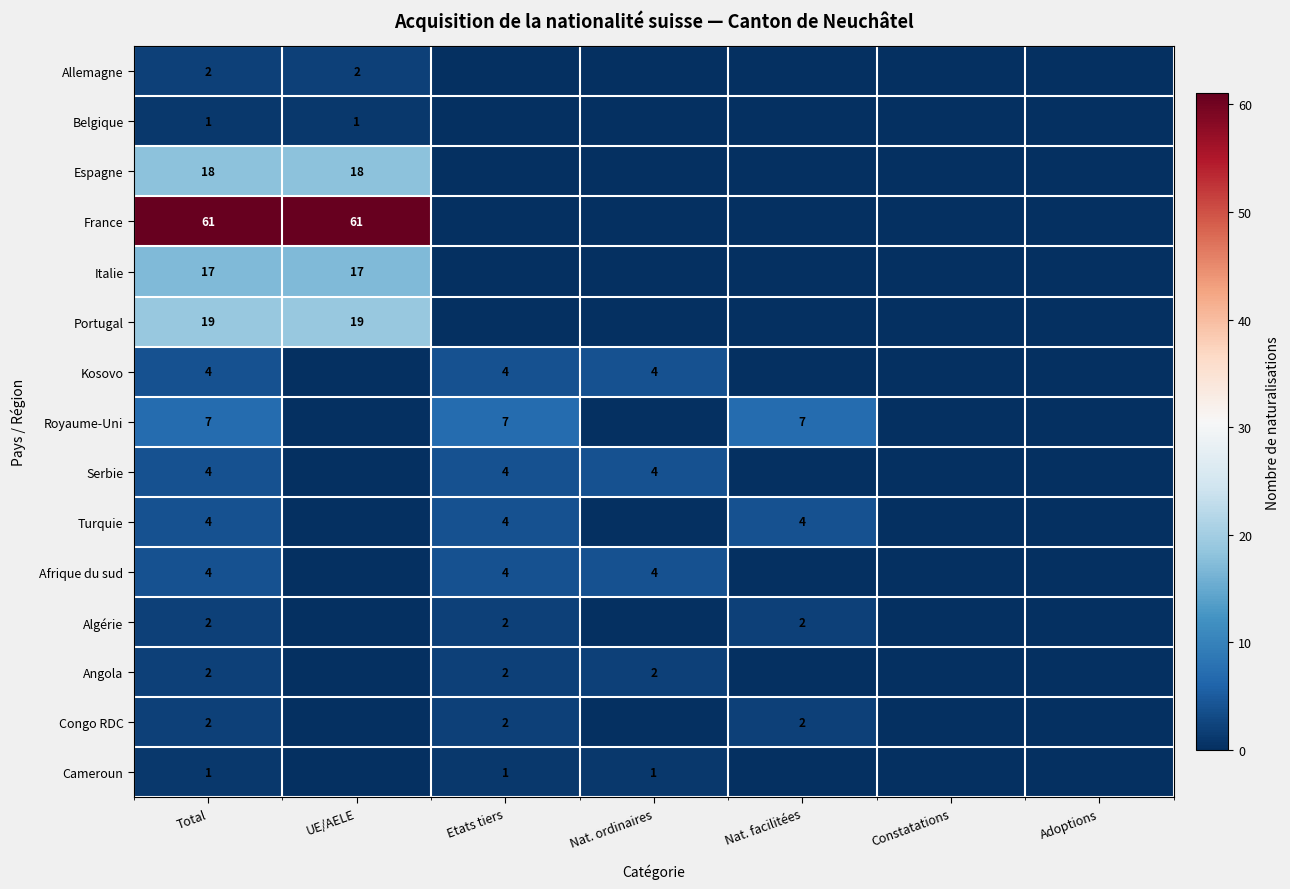

True or false: Serbie has a value of 4 at Total.

True